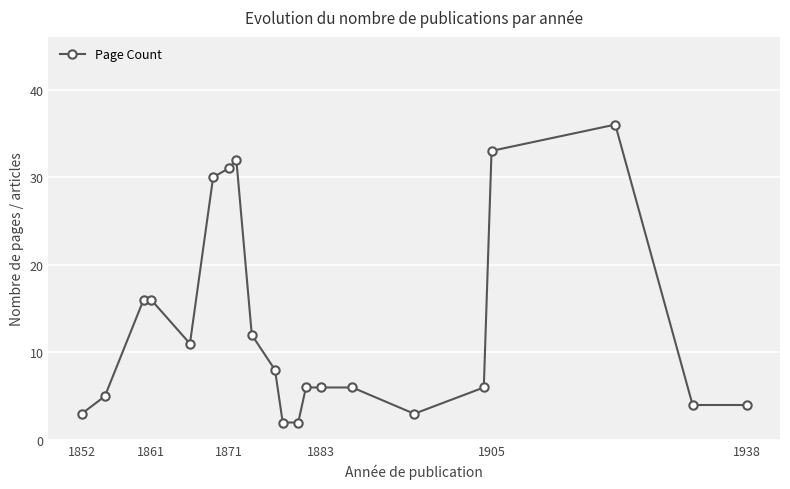

What is the difference between the maximum and minimum values?

34